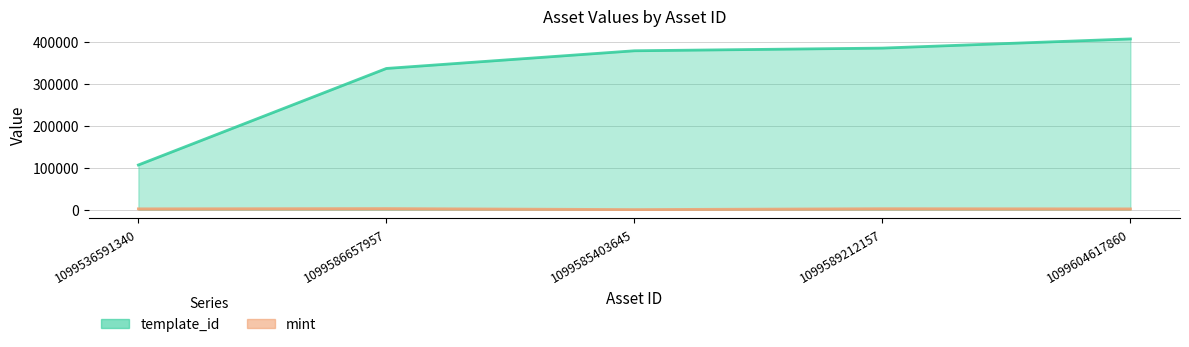

Reading right to left, what are all the values shown in this chart?

template_id: 1099604617860=407032	1099589212157=385161	1099585403645=378797	1099586657957=336643	1099536591340=106640
mint: 1099604617860=1937	1099589212157=2352	1099585403645=271	1099586657957=2650	1099536591340=2032